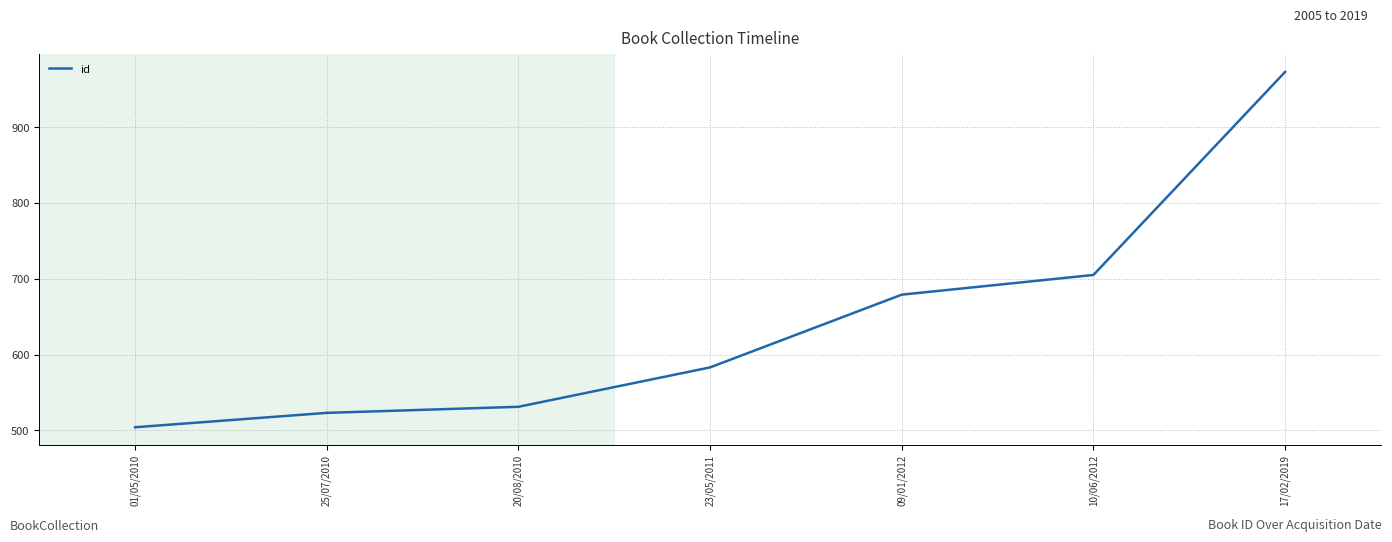

How many lines are shown in the chart?

1